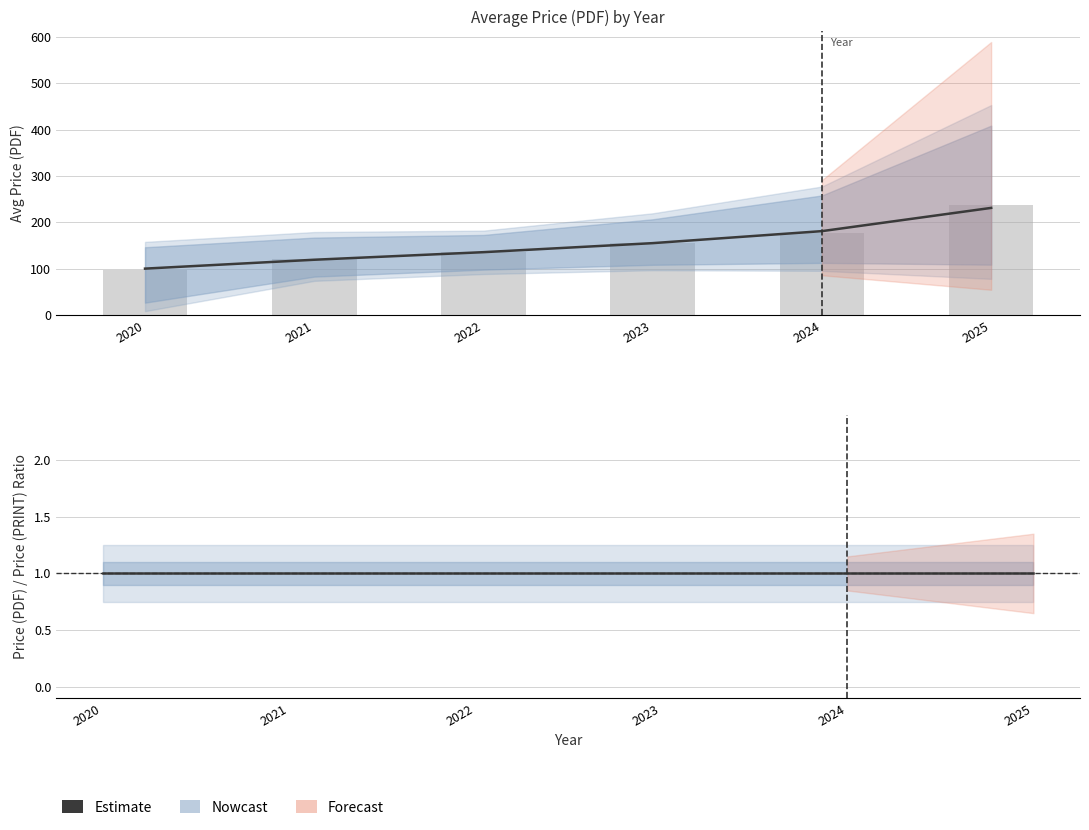

The Avg Price (PRINT) series shows 155.3 at 2023. True or false?

True